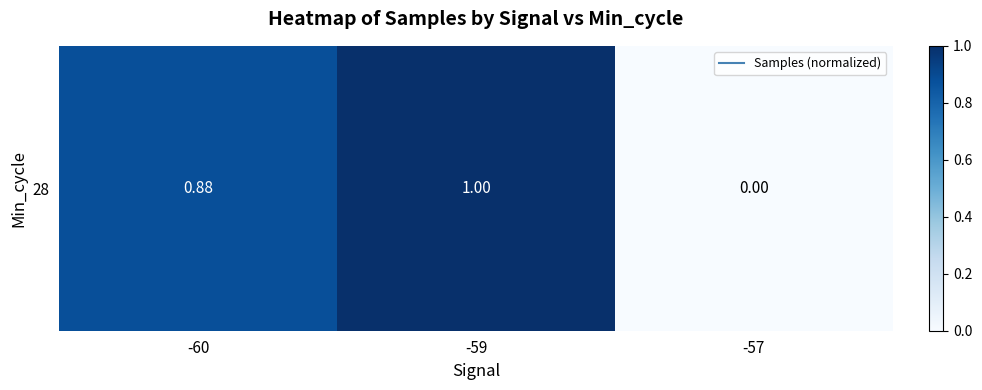

At which category does the chart reach its minimum across all series?

-57